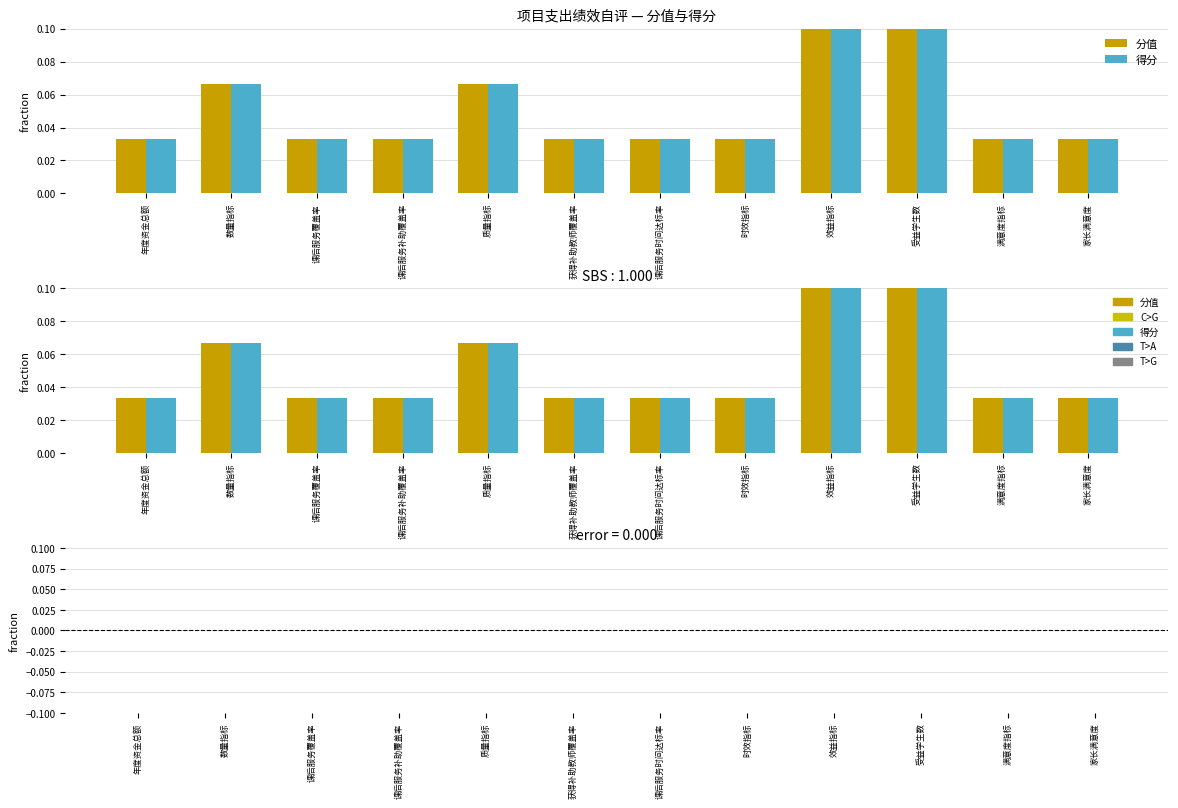

Which series has the largest total across all categories?

分值